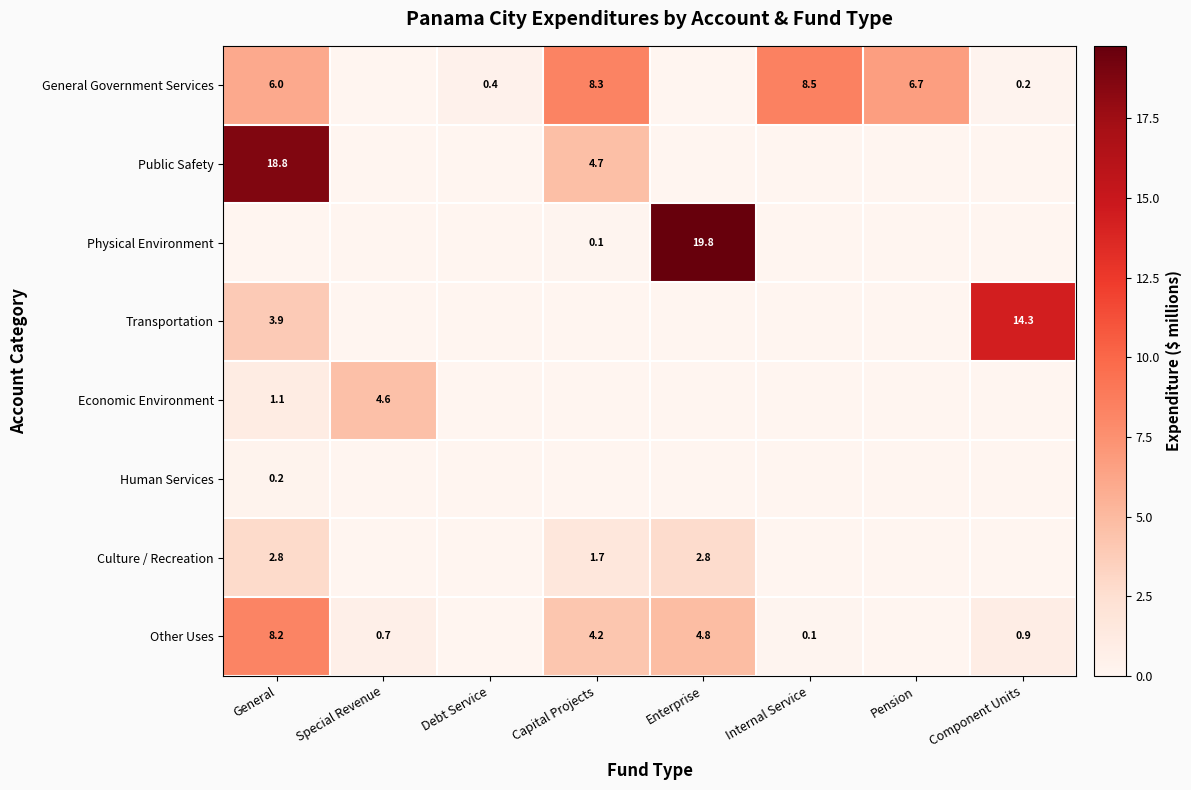

At which category is the sum across all series the highest?

General